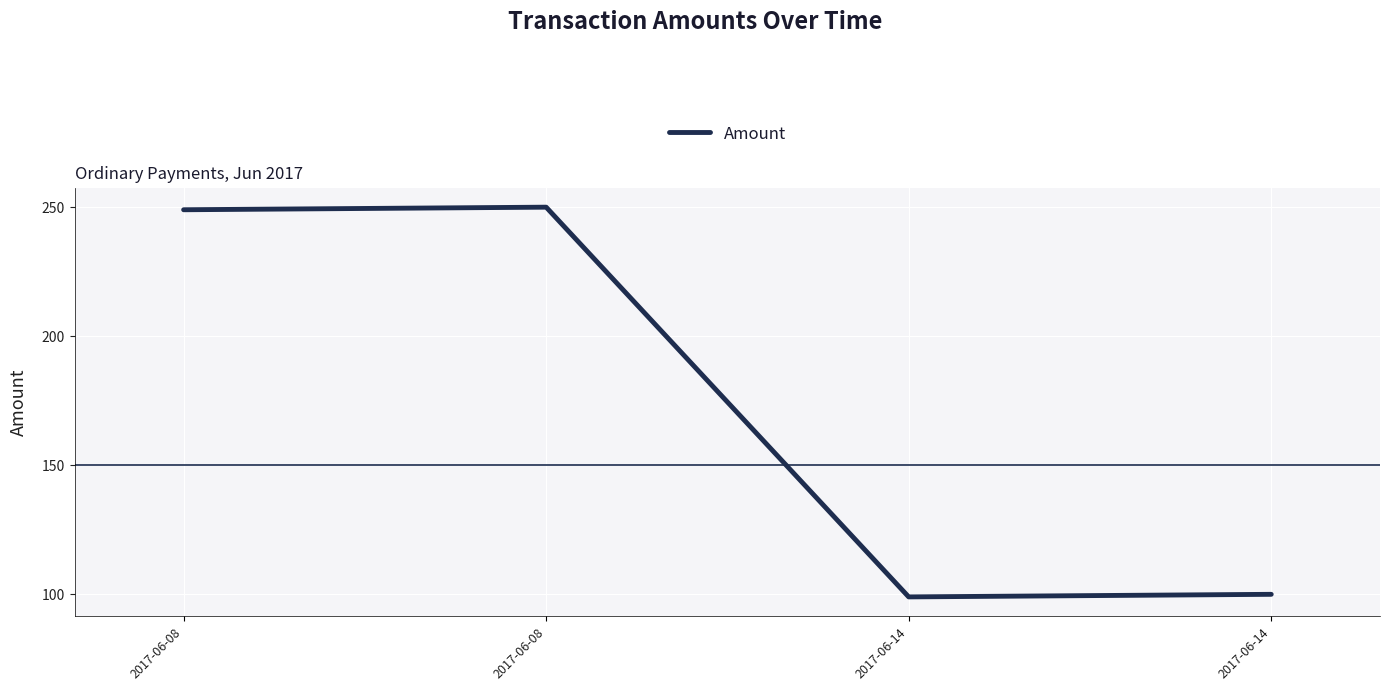

Which has a higher value, 2017-06-08 or 2017-06-14?

2017-06-08